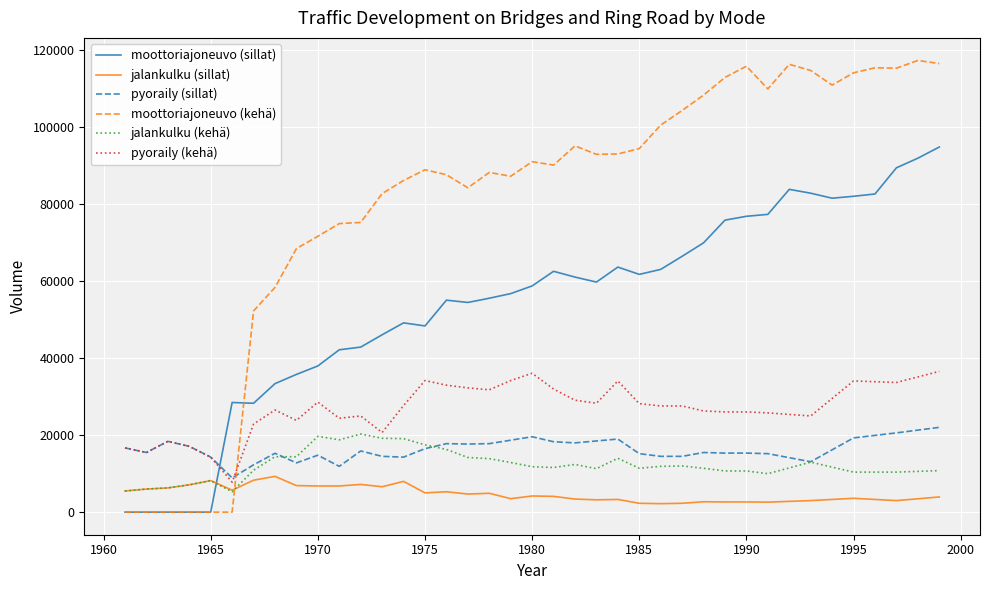

Which series has the widest spread of values?

moottoriajoneuvo (kehä)